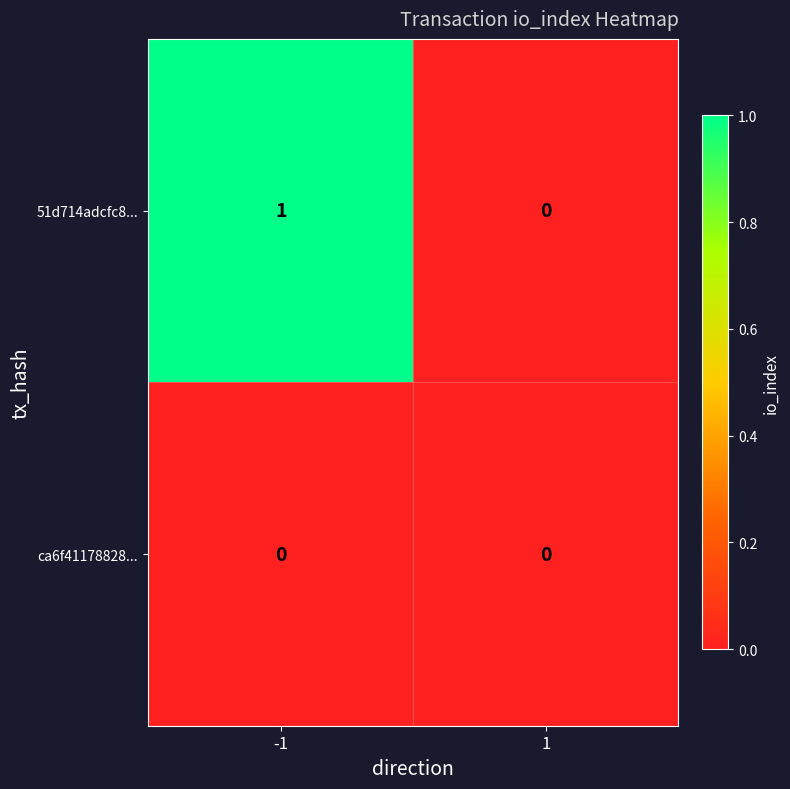

True or false: ca6f41178828... has a value of 0 at -1.

True